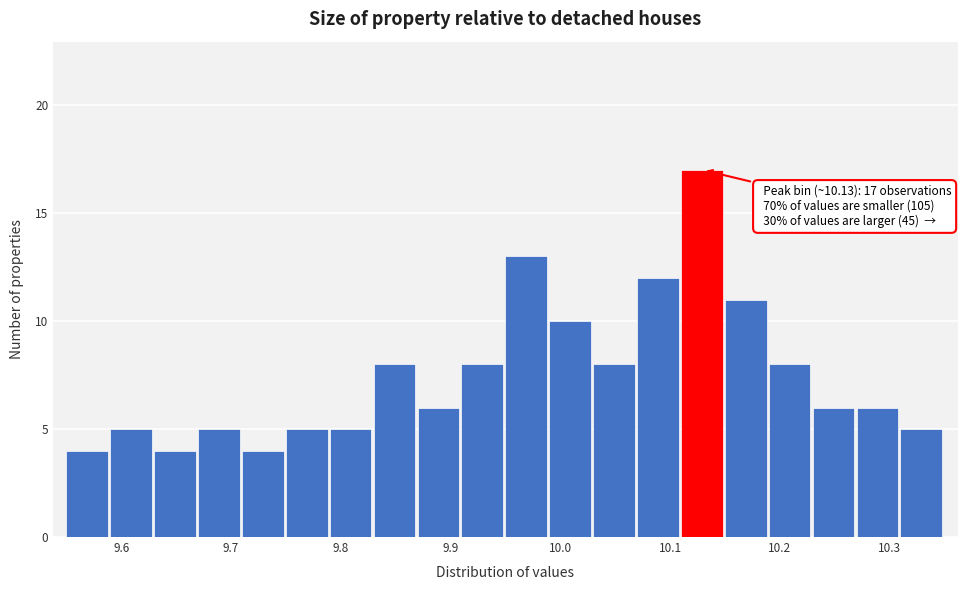

Which range on the x-axis has the tallest bar?

10.11 to 10.15